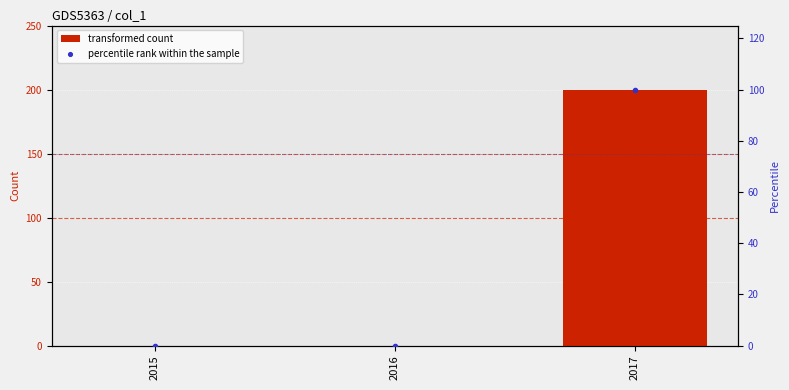

Reading right to left, what are all the values shown in this chart?

transformed count: 200	0	0
percentile rank within the sample: 100	0	0